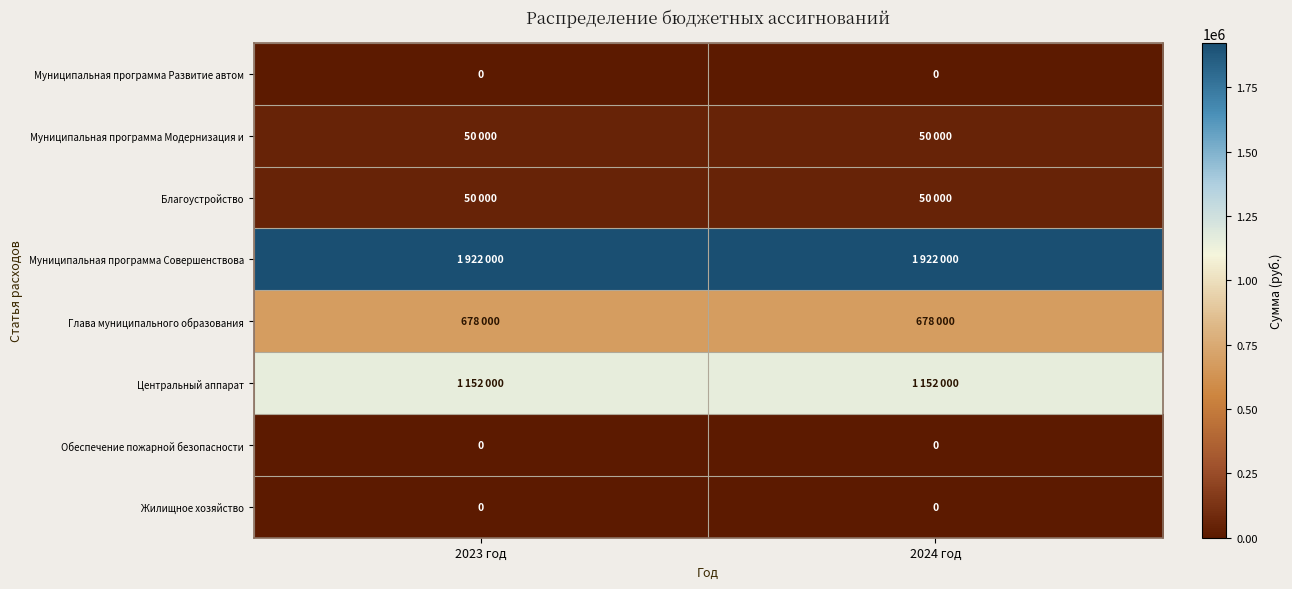

True or false: Жилищное хозяйство has a value of 0 at 2024 год.

True